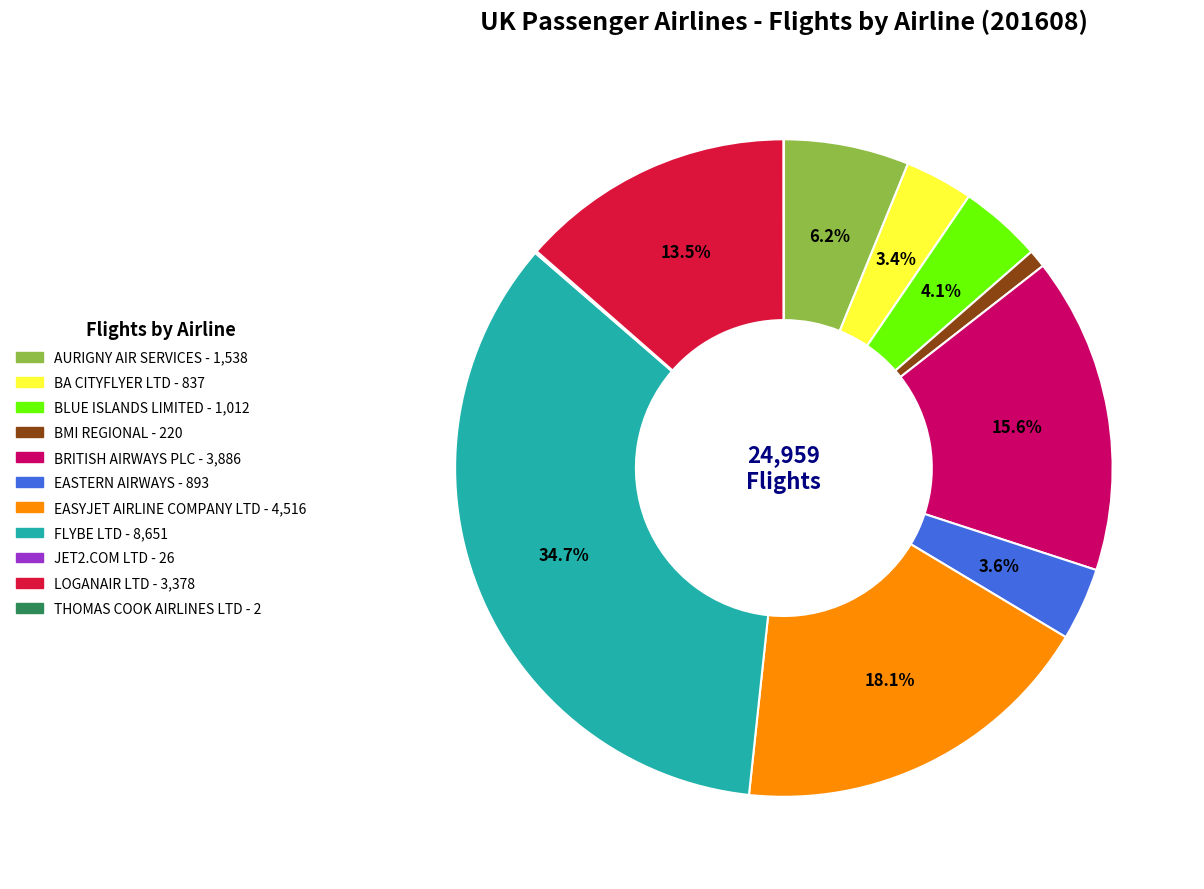

Is there any slice that represents more than half of the pie?

No